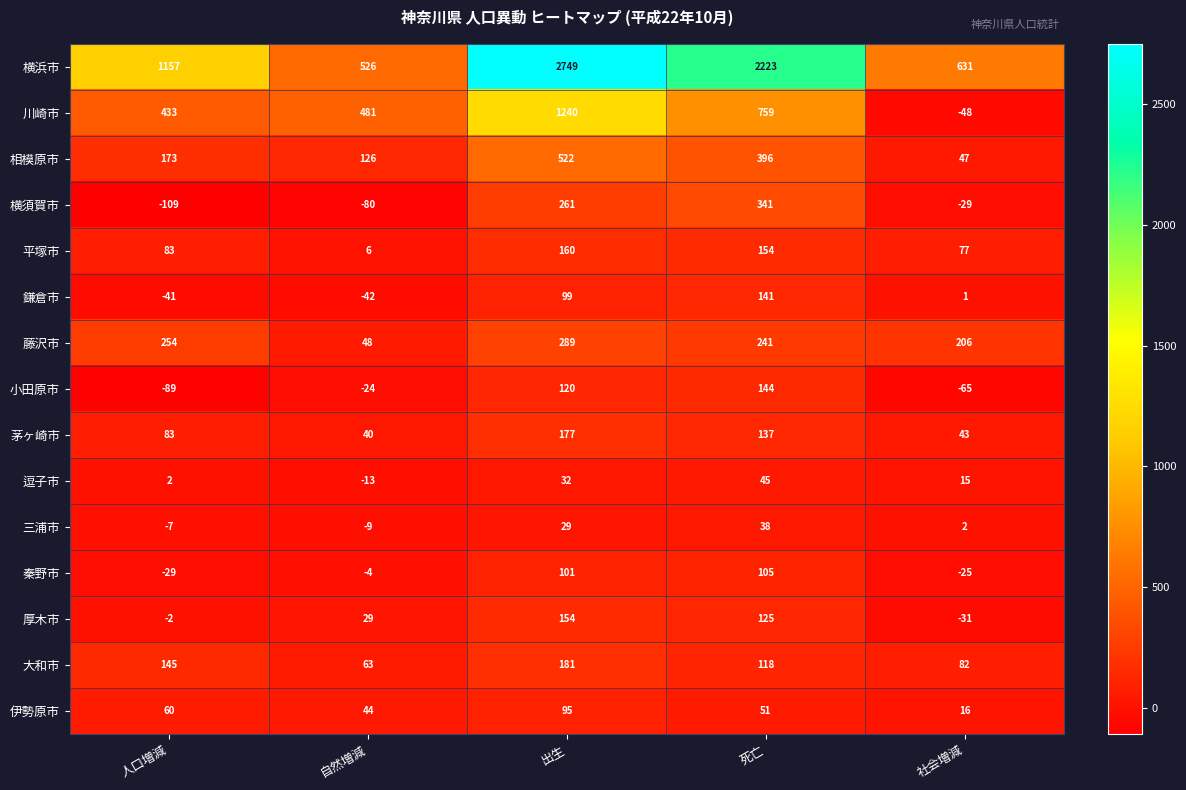

Count the 厚木市 values in the range -2 to 125.

3